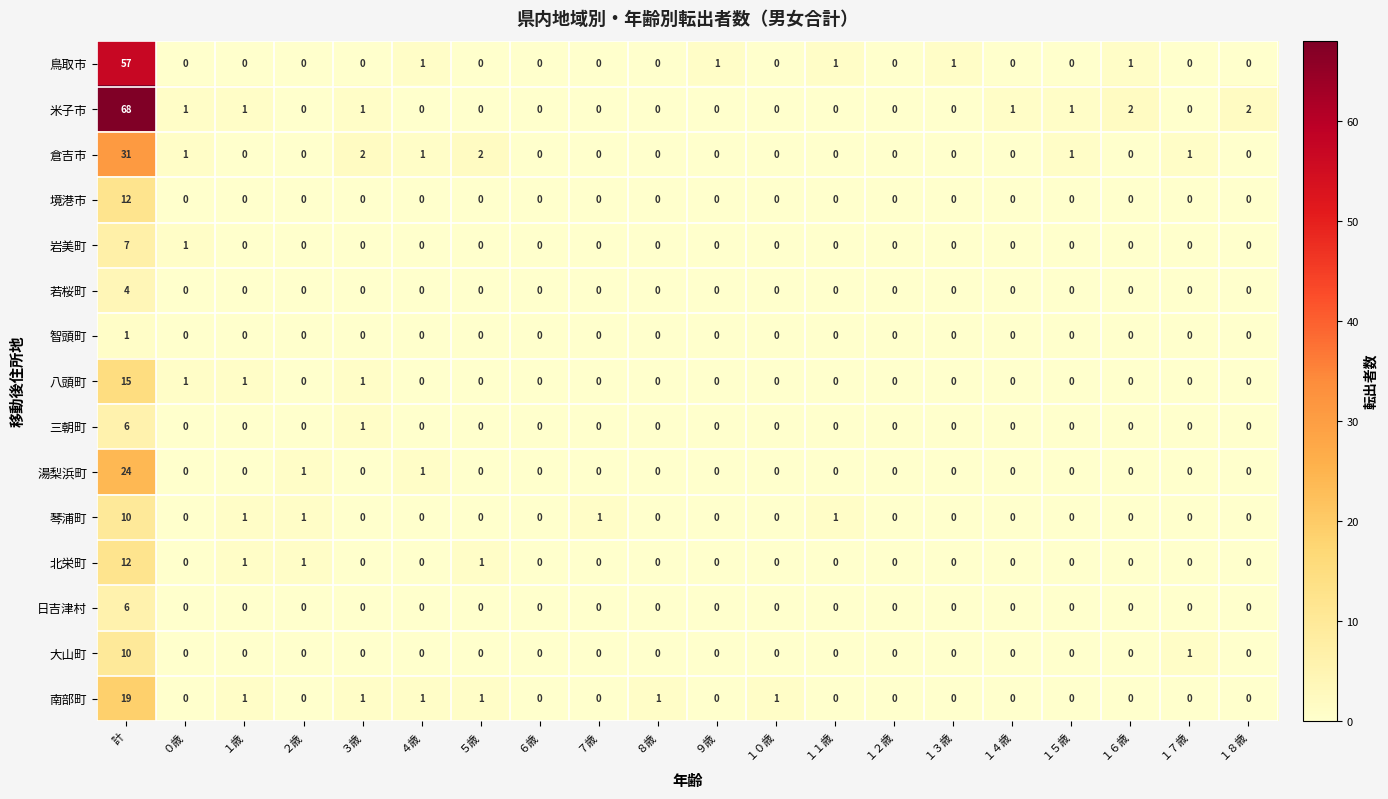

The value of 鳥取市 at 計 is 57. True or false?

True